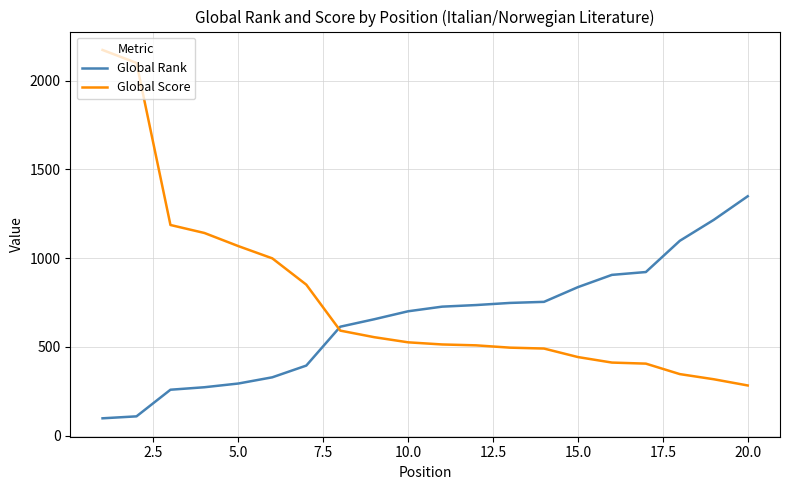

What is the average value of the Global Rank series?

650